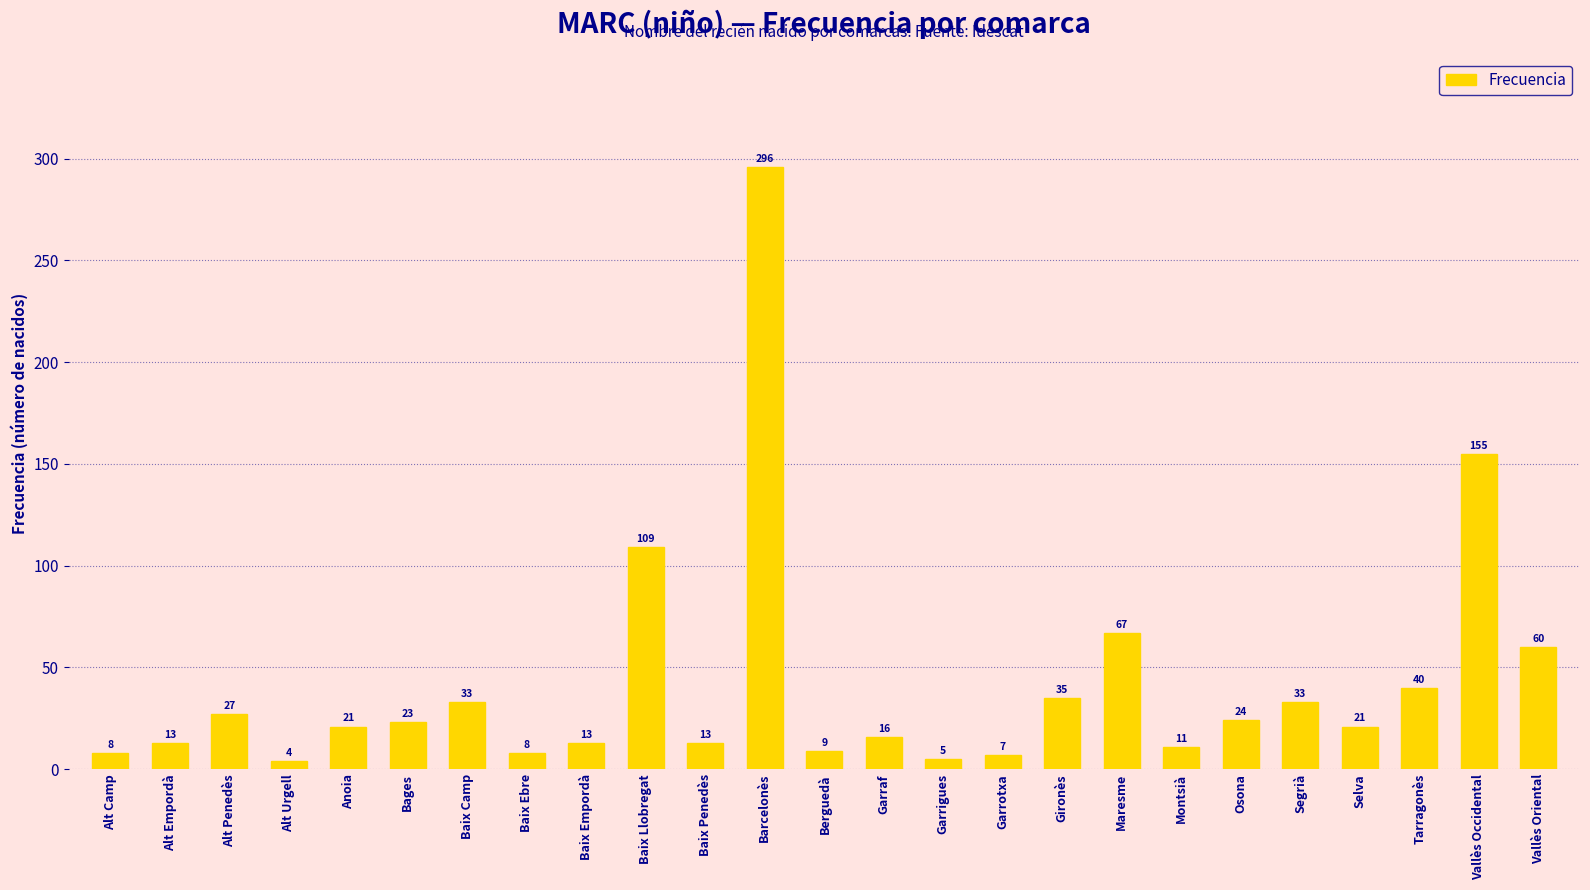

Where does the data first go above 21?

Alt Penedès